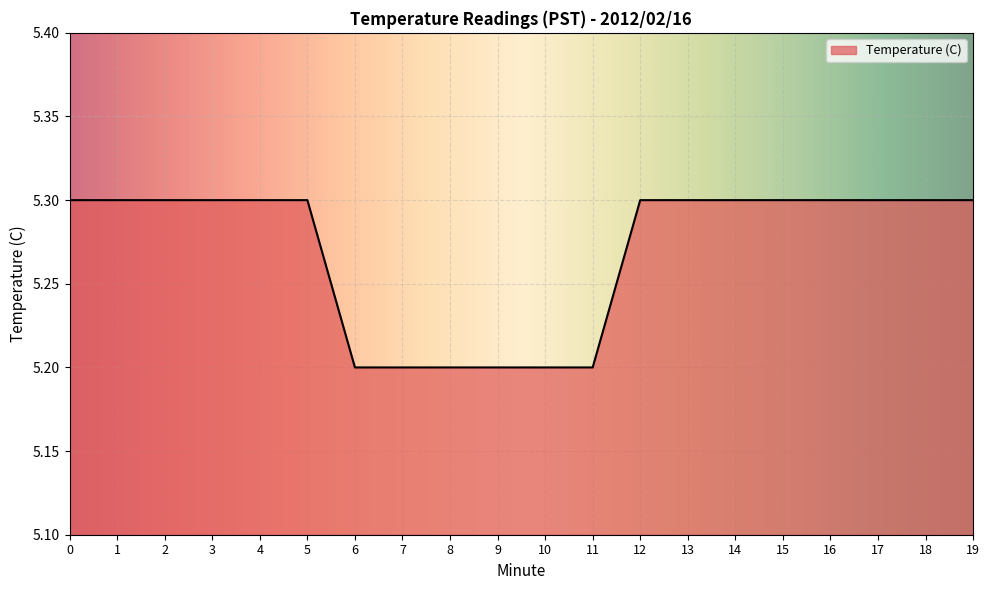

What is the difference between the maximum and minimum values?

0.1